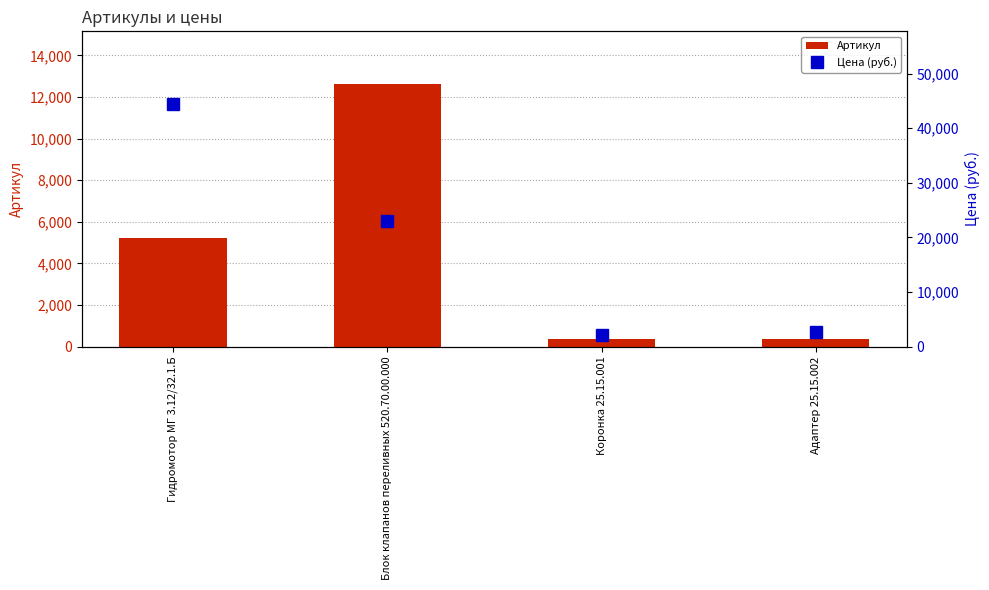

Where does the Артикул series first go above 5208?

Блок клапанов переливных 520.70.00.000